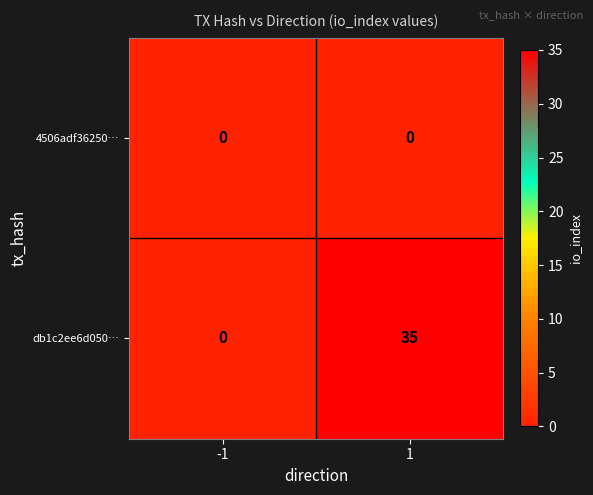

True or false: 4506adf36250… has a value of 0 at 1.

True